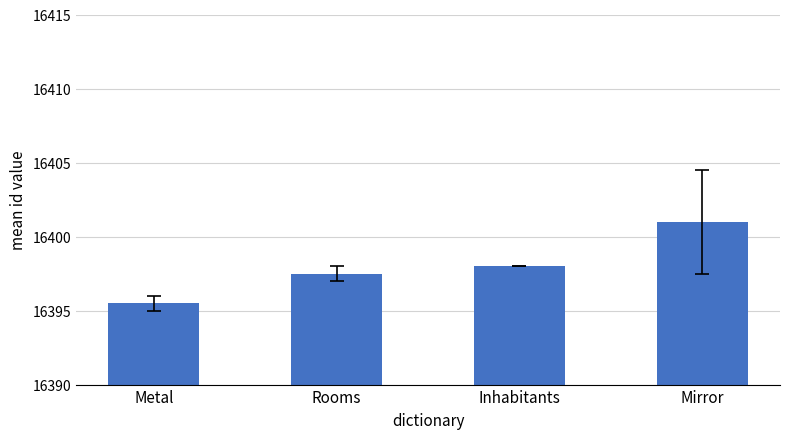

What is the label of the 2nd bar from the left?

Rooms